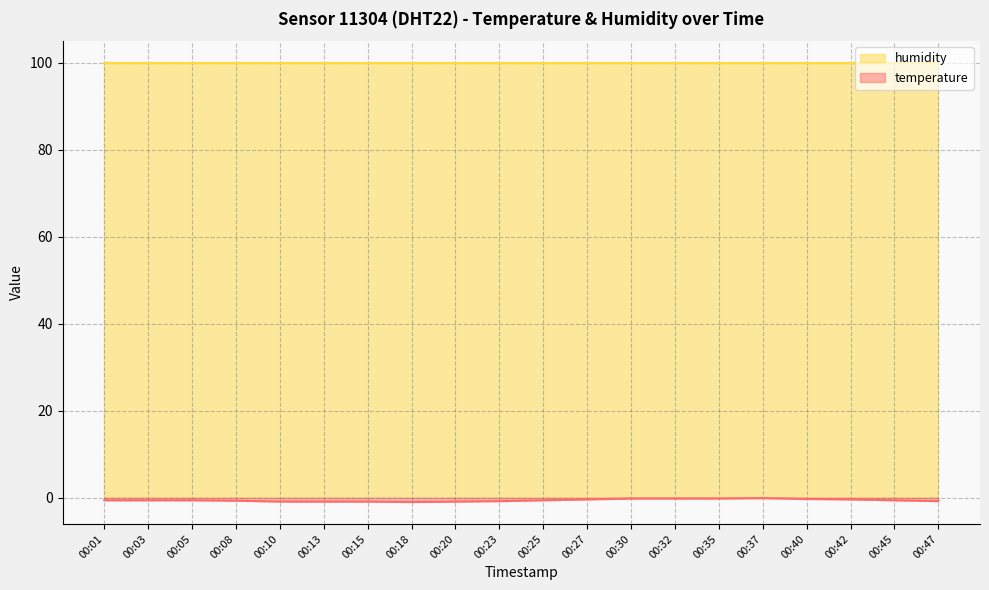

List the labels in order of value, largest first.

00:37, 00:30, 00:32, 00:35, 00:40, 00:27, 00:42, 00:01, 00:03, 00:05, 00:25, 00:45, 00:08, 00:23, 00:47, 00:10, 00:13, 00:15, 00:20, 00:18